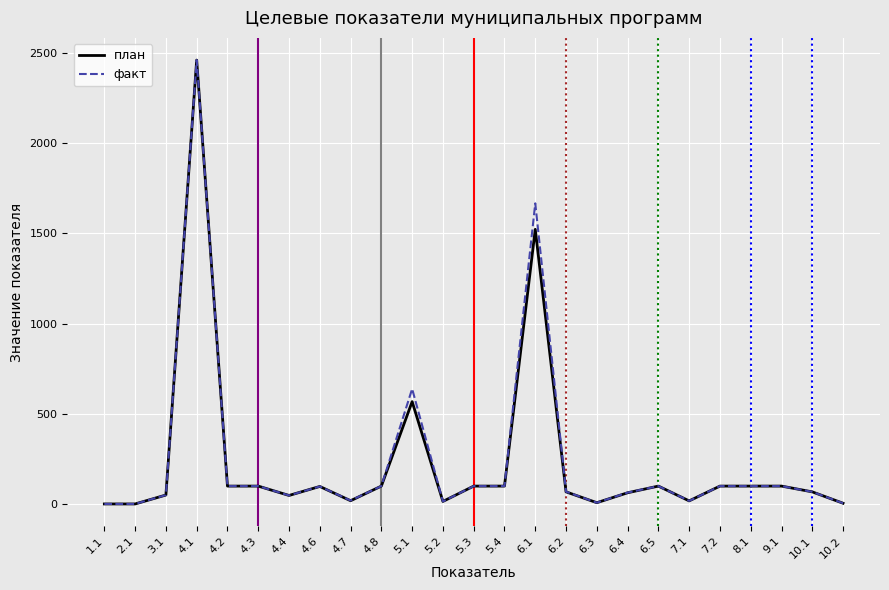

True or false: план has a value of 1523.0 at 6.1.

True